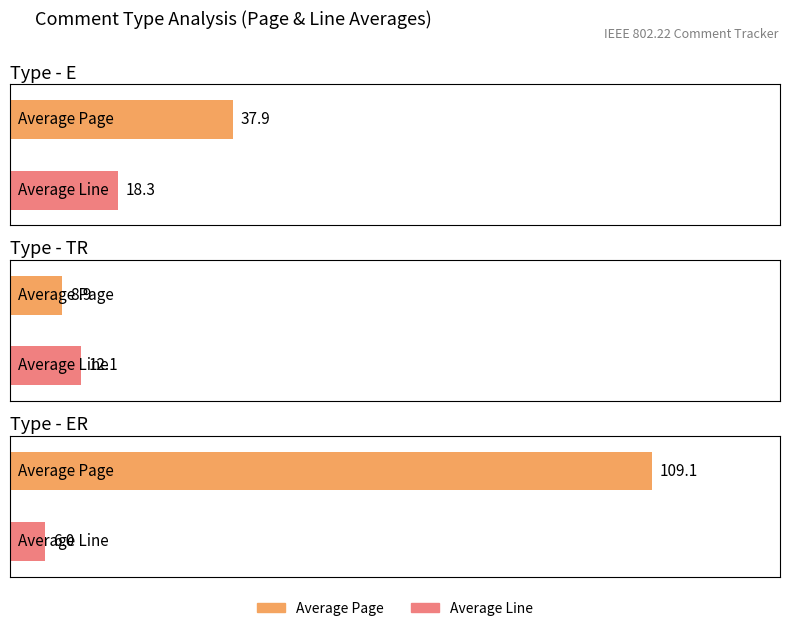

At which label does Average Line first exceed 14?

E